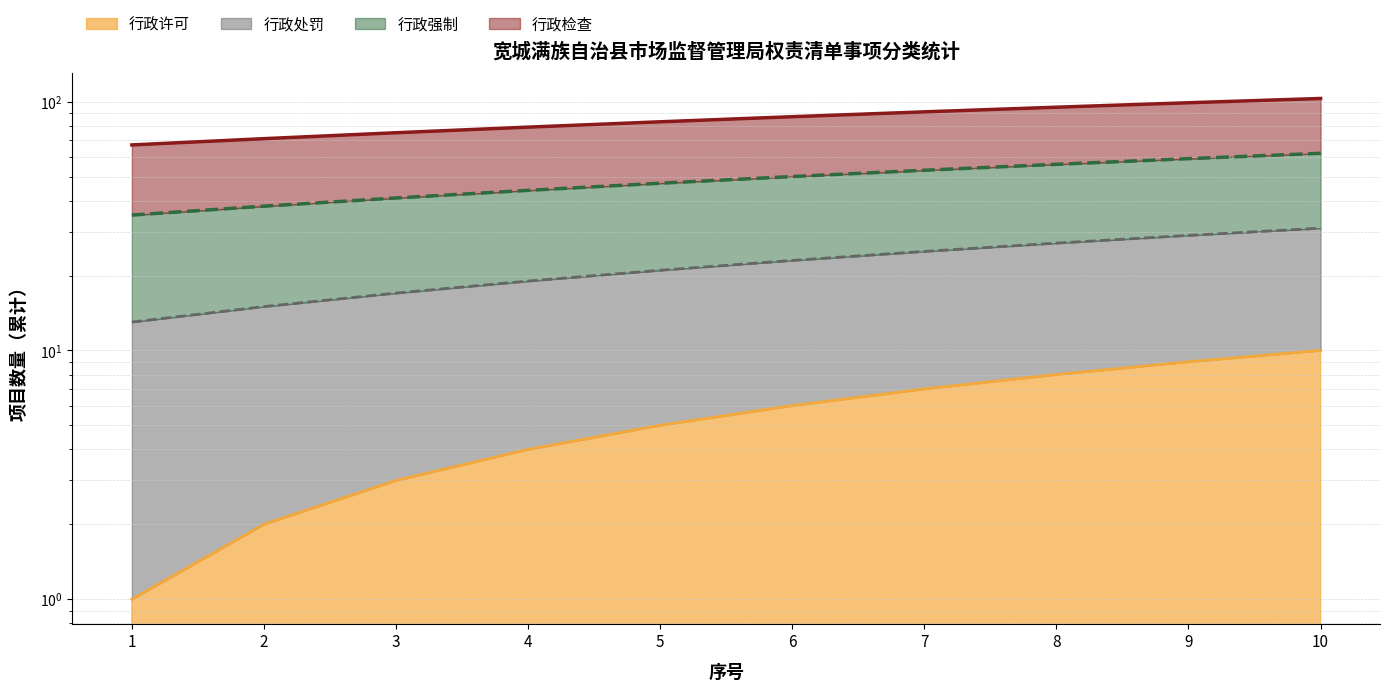

At which category is the sum across all series the highest?

10